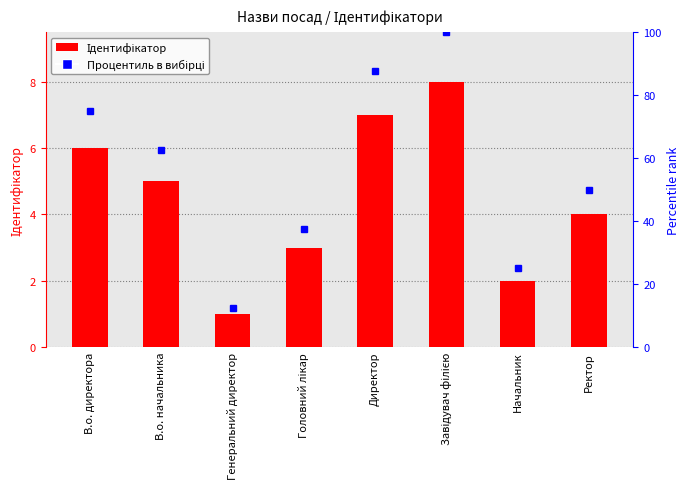

How many bars are there in total?

8